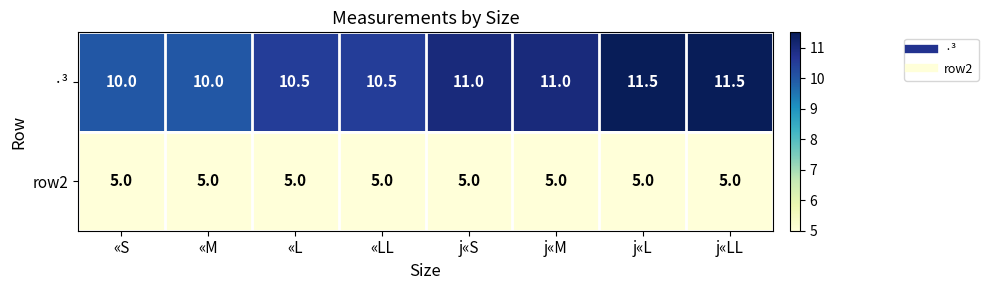

The value of ·³ at j«S is 18.6. True or false?

False